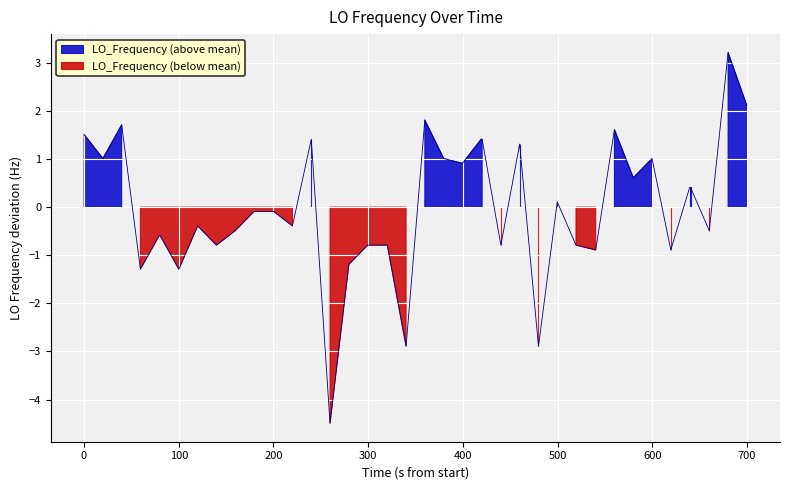

Reading left to right, what are all the values shown in this chart?

1.5	1.0	1.7	-1.3	-0.6	-0.6	-1.3	-0.4	-0.8	-0.5	-0.1	-0.1	-0.1	-0.4	1.4	-4.5	-1.2	-0.8	-0.8	-2.9	1.8	1.0	0.9	1.4	1.4	-0.8	1.3	-2.9	0.1	-0.8	-0.9	1.6	0.6	1.0	-0.9	0.4	0.4	-0.5	3.2	2.1